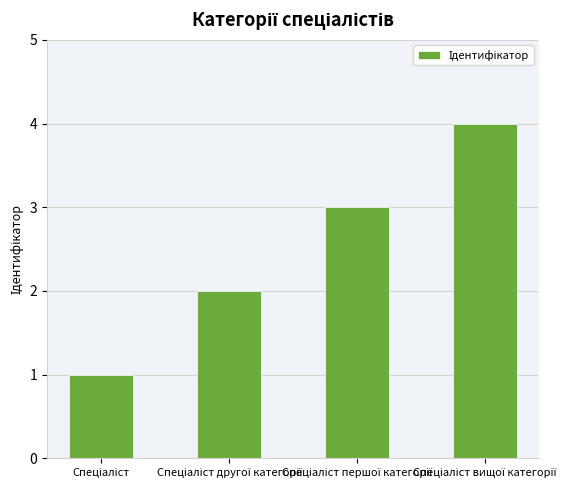

What is the sum of all values?

10